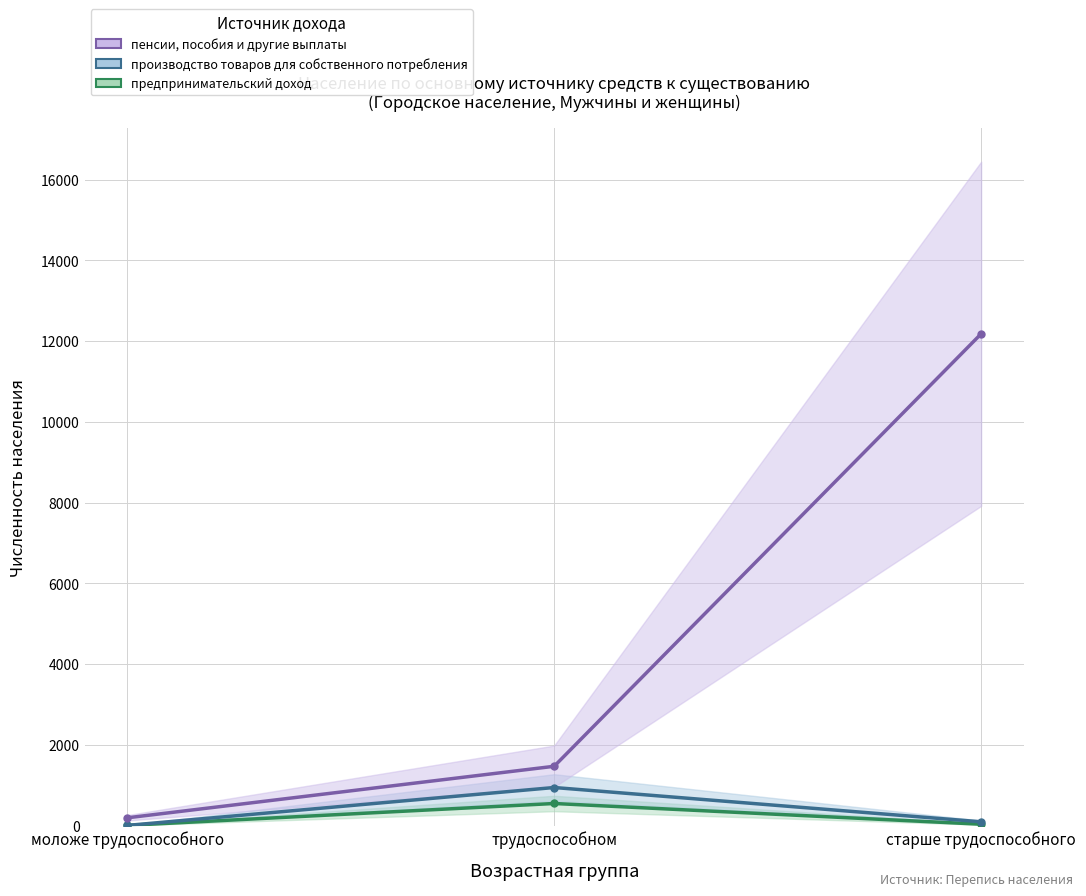

How many lines are shown in the chart?

3